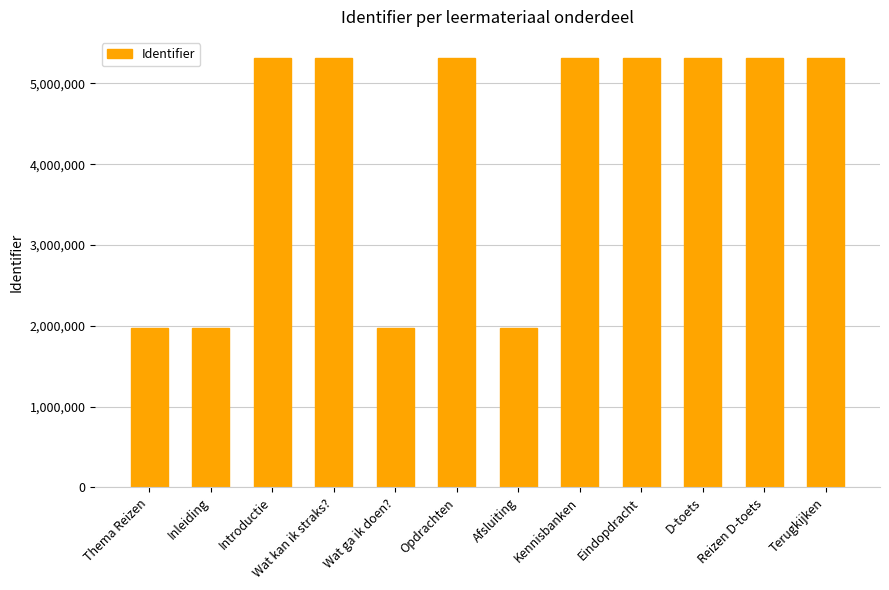

What is the ratio of the value at Reizen D-toets to the value at Afsluiting?

2.7